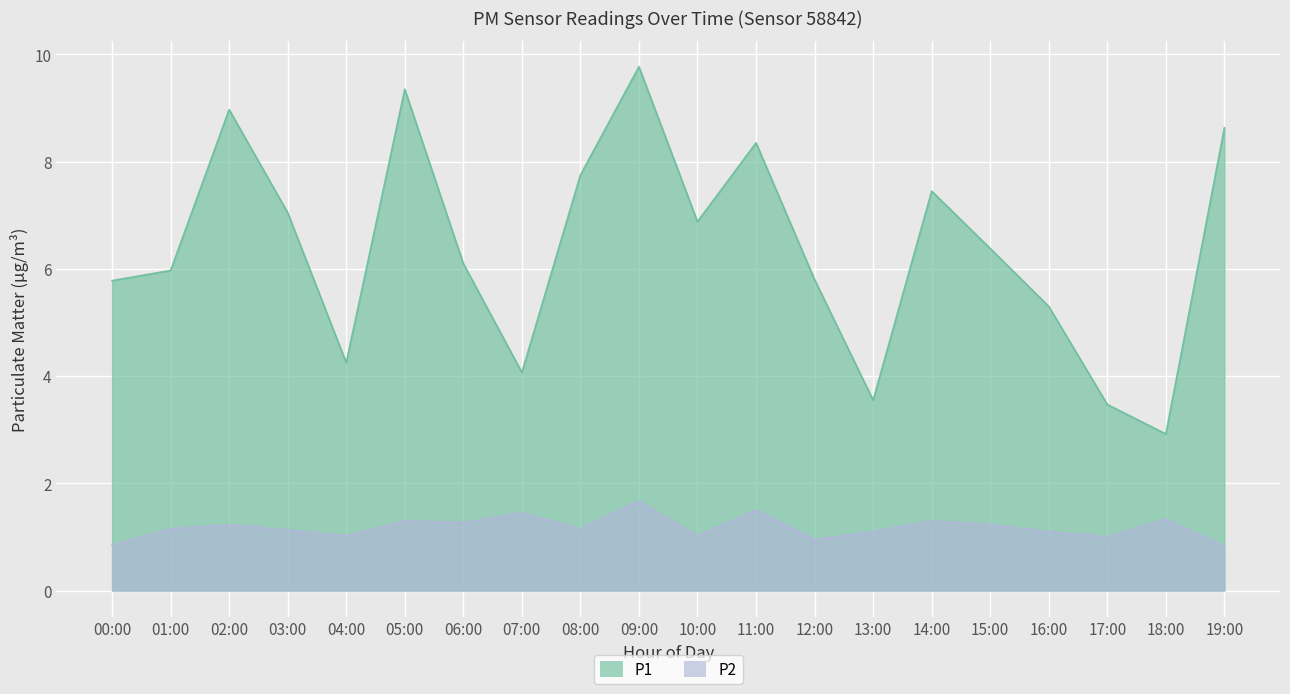

Where is the first local minimum for P2?

04:00